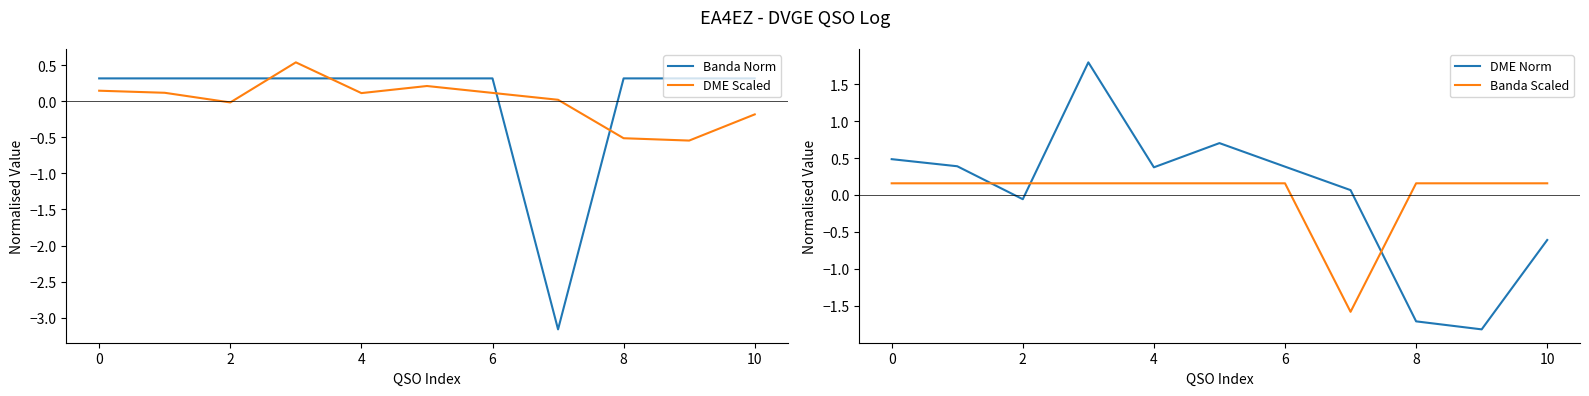

True or false: DME Norm has more than 1 points higher than both neighbors.

True